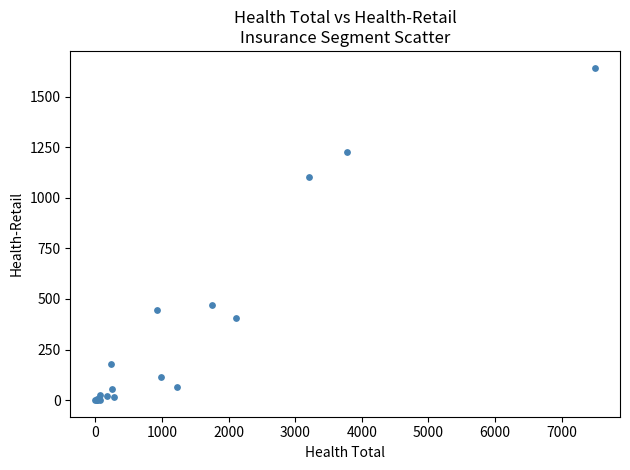

What Y value in the scatter plot is closest to 821?

1100.6